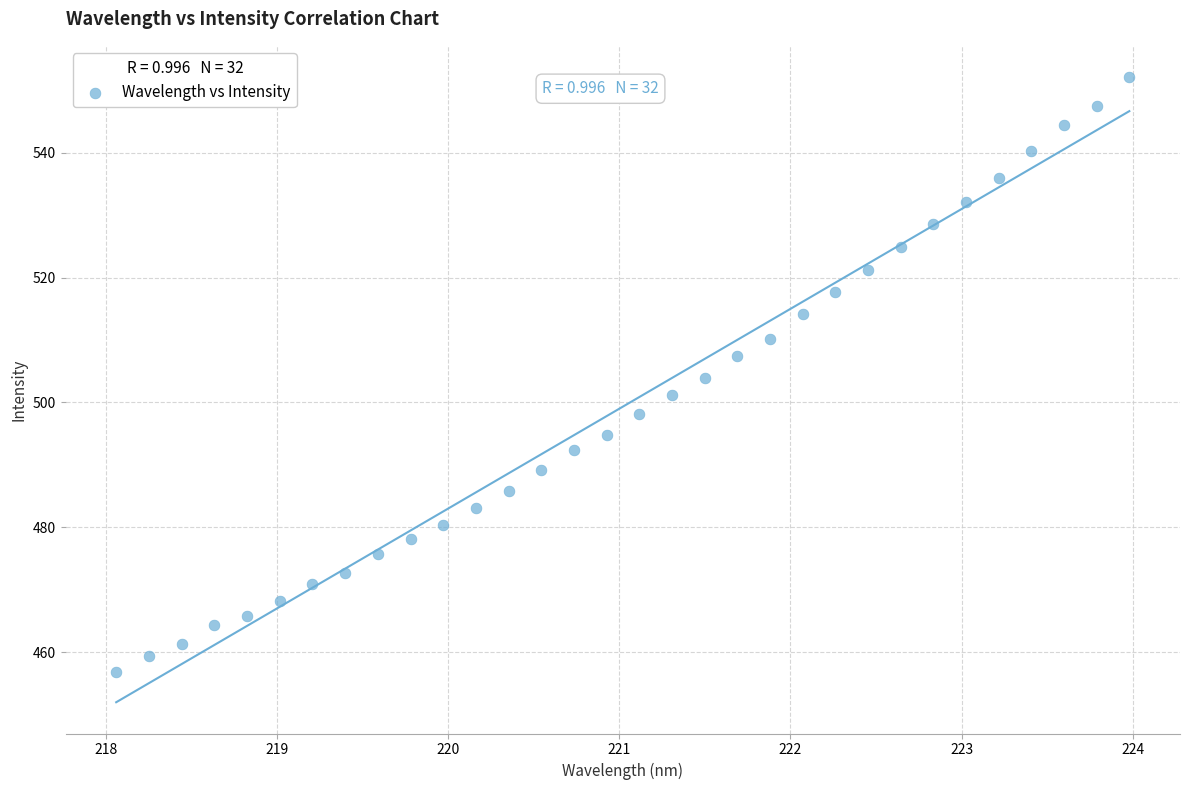

What is the range of X values (max minus min)?

5.9